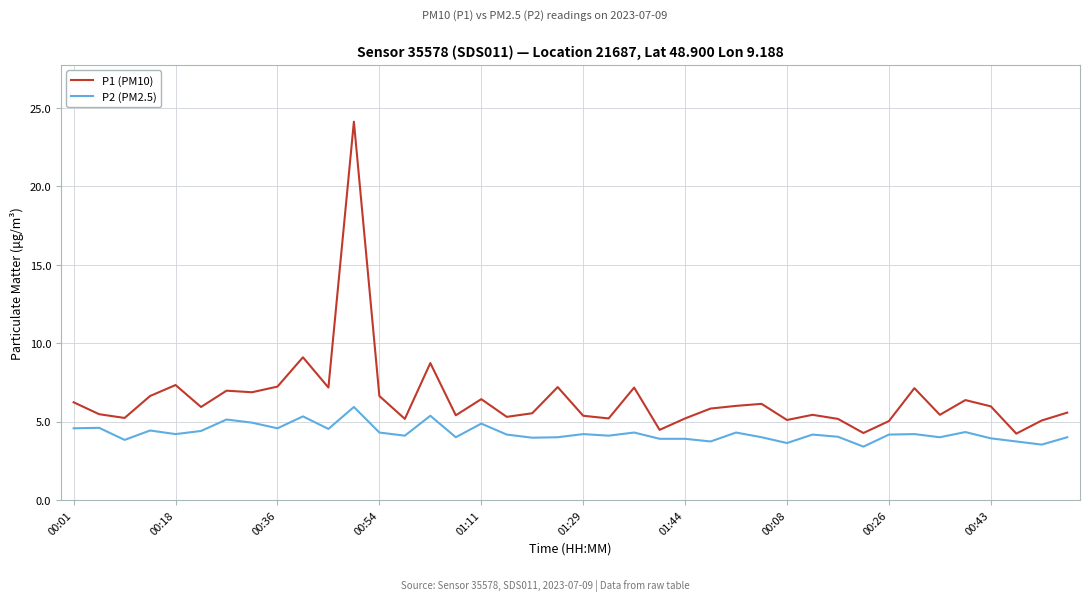

What are all the series names shown in the legend?

P1 (PM10), P2 (PM2.5)